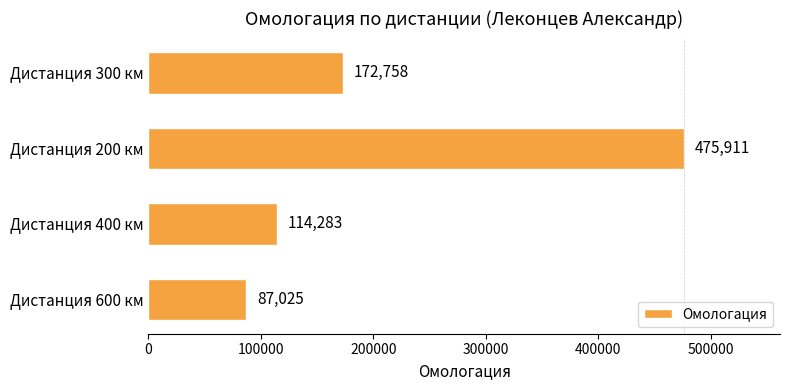

Which label corresponds to the largest value in the chart?

Дистанция 200 км